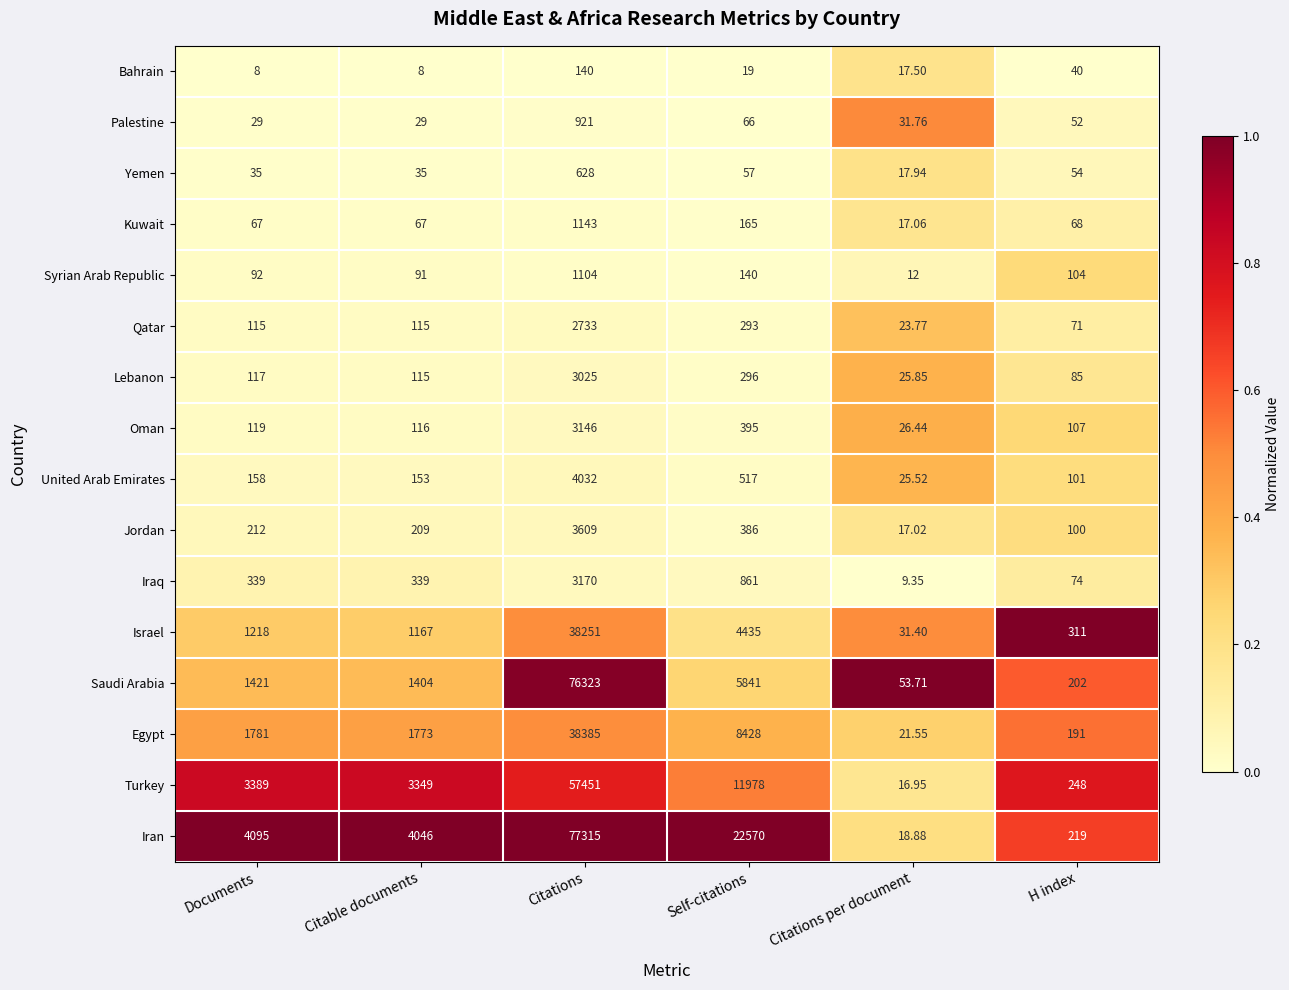

Which series has the widest spread of values?

Iran